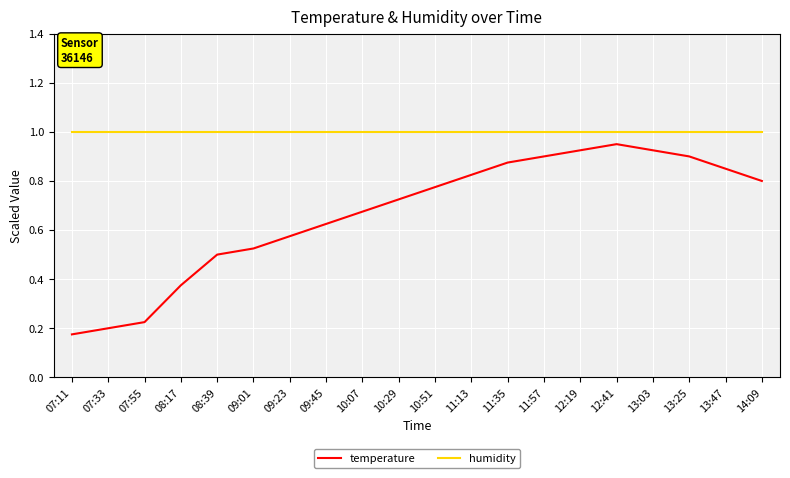

True or false: humidity and temperature intersect in this chart.

False